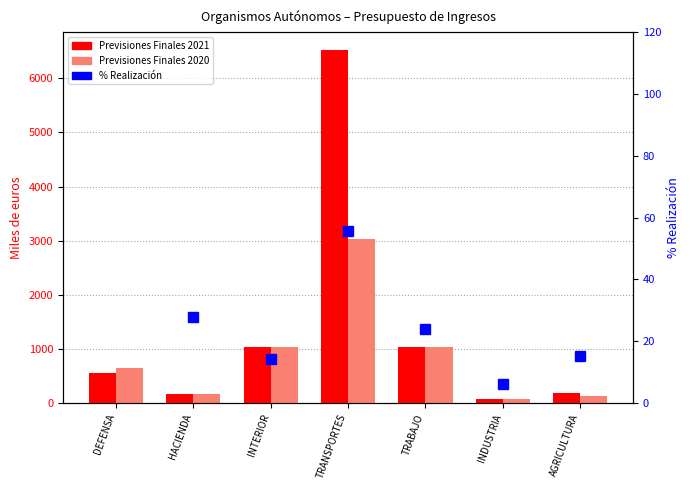

Where does the Previsiones Finales 2020 series first go above 656?

INTERIOR